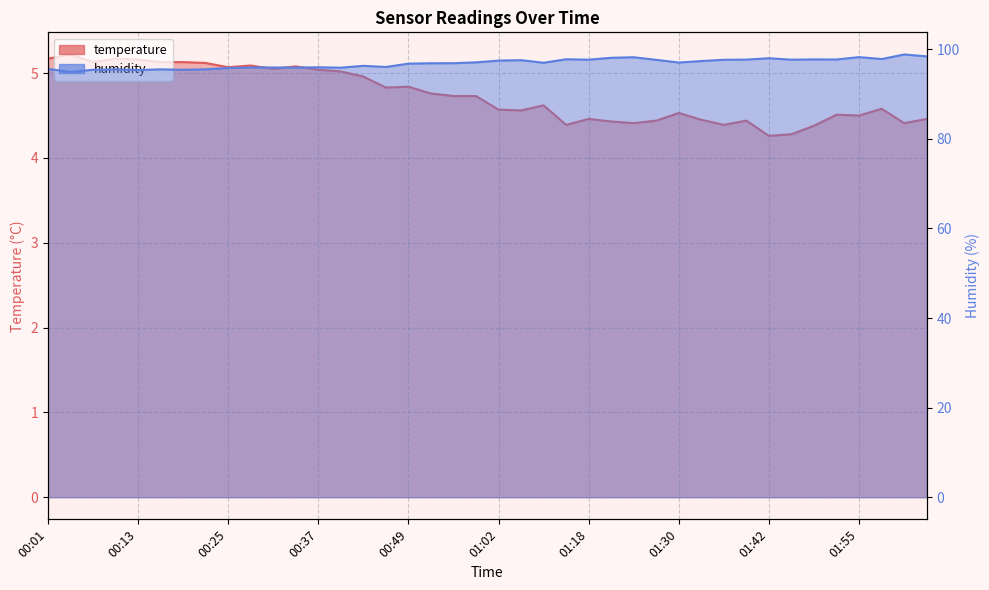

True or false: humidity and temperature intersect in this chart.

False